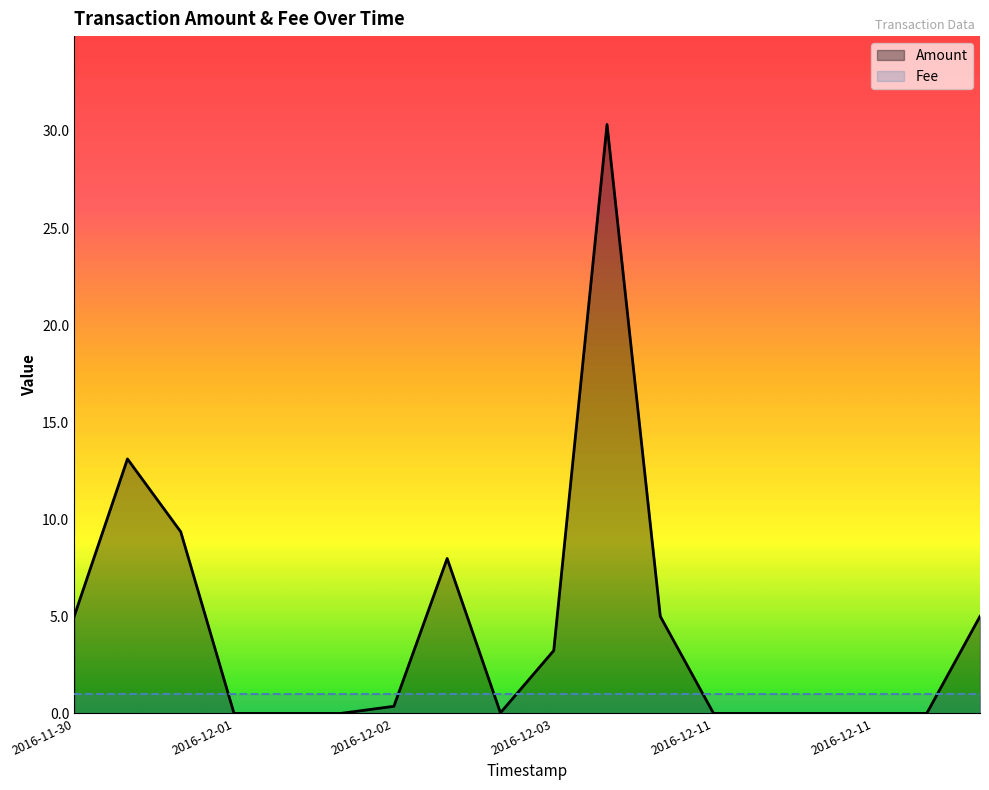

Rank the categories by value from lowest to highest.

2016-12-01 10:34, 2016-12-01 11:37, 2016-12-02 11:52, 2016-12-11 10:37, 2016-12-11 10:59, 2016-12-11 13:44, 2016-12-11 18:24, 2016-12-12 19:04, 2016-12-03 12:20, 2016-12-02 12:06, 2016-12-03 13:44, 2016-11-30 08:13, 2016-12-10 16:17, 2016-12-13 10:52, 2016-12-02 13:35, 2016-12-01 10:09, 2016-11-30 08:15, 2016-12-06 09:39